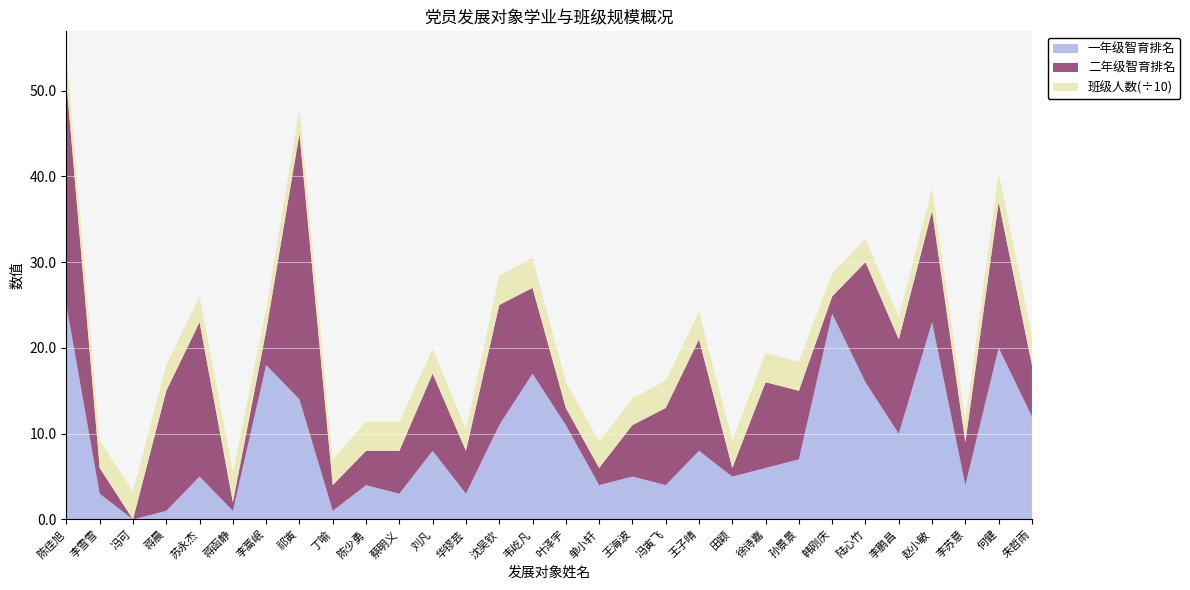

What is the approximate value of 一年级智育排名 at 朱哲雨?

12.0